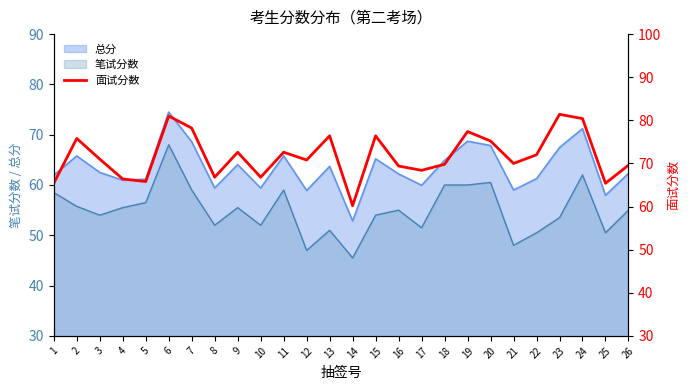

How many lines are shown in the chart?

1